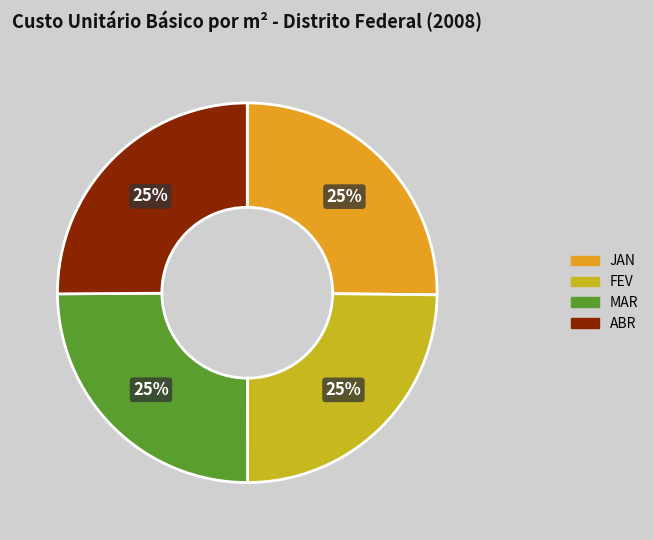

To the nearest percent, what portion does JAN represent?

25%